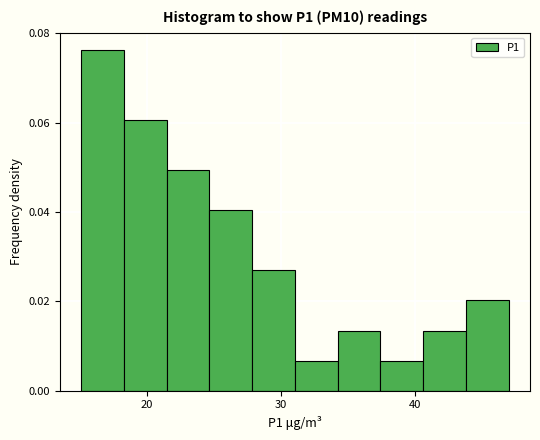

Read against the x-axis, roughly where is the centre of the tallest bar?

17